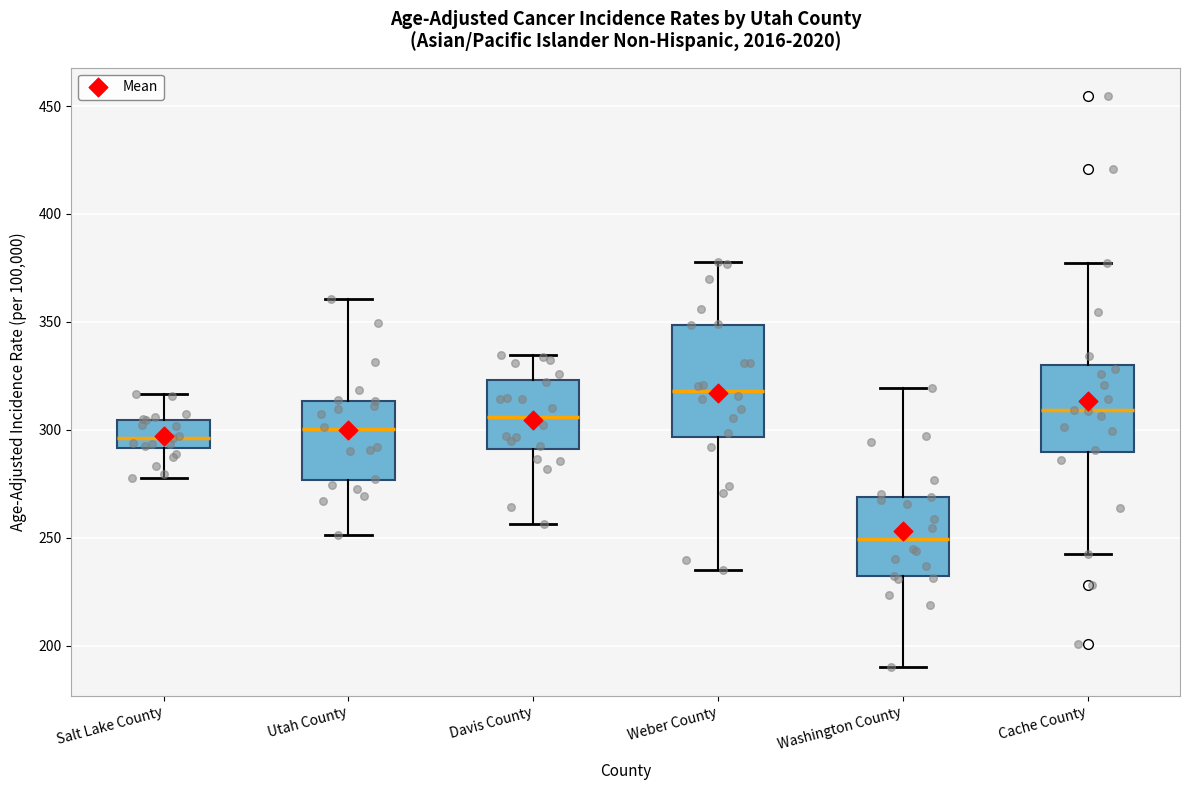

Where does the lower whisker of the box for Davis County end on the y-axis? The values are not printed on the chart, so give them approximately, as read against the axis.

255